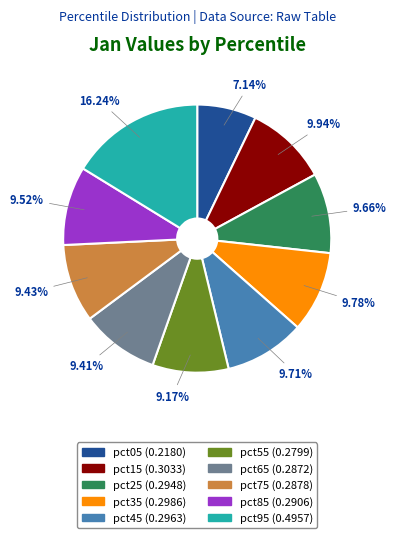

Do pct25 and pct05 together represent more than half of the pie?

No